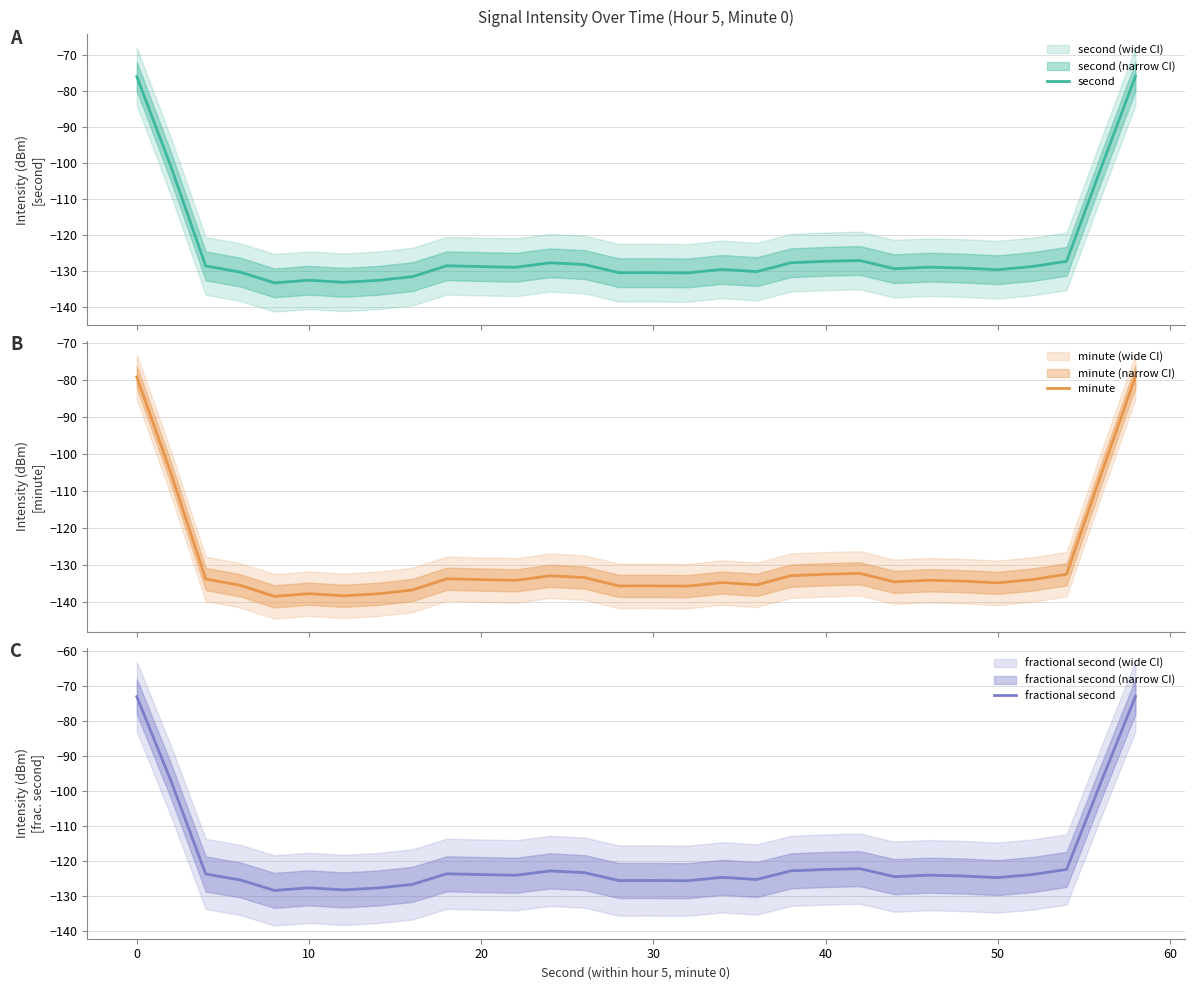

True or false: minute and second cross at least once.

False